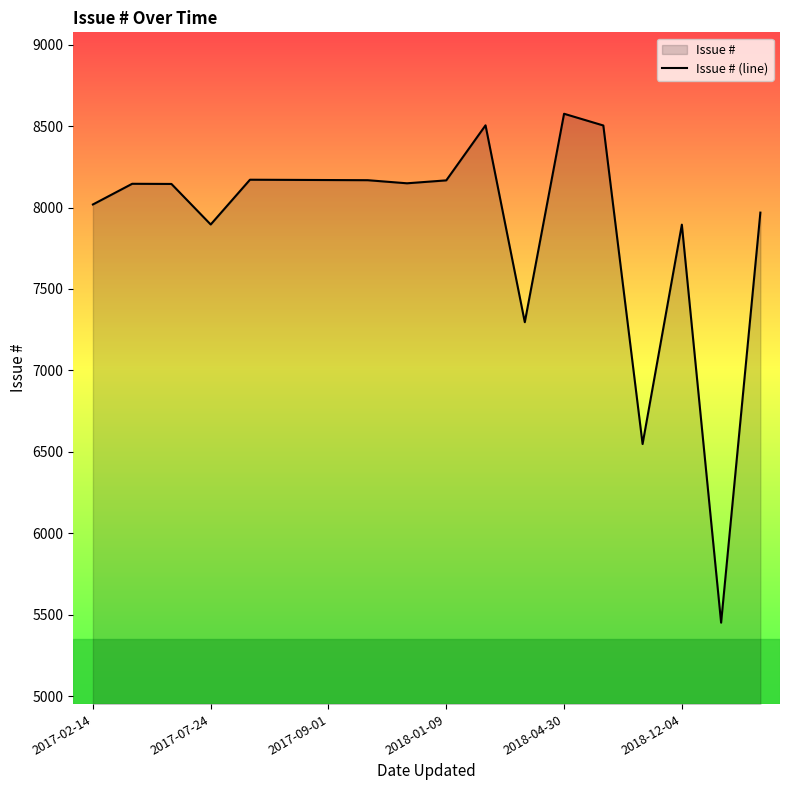

The value at 2018-04-30 is 8576. True or false?

True